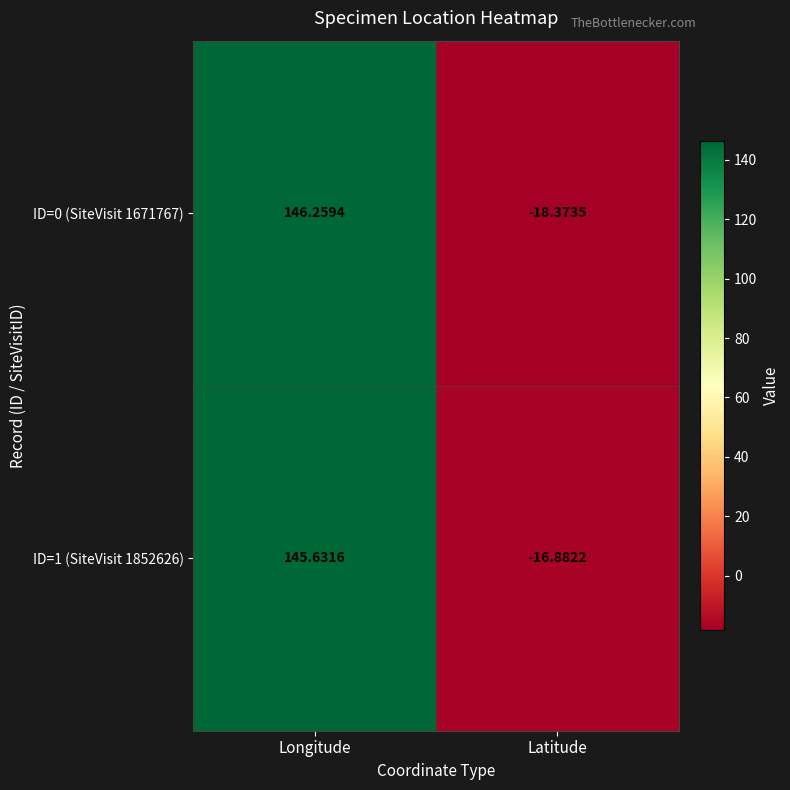

Rank the categories by ID=1 (SiteVisit 1852626) value from lowest to highest.

Latitude, Longitude